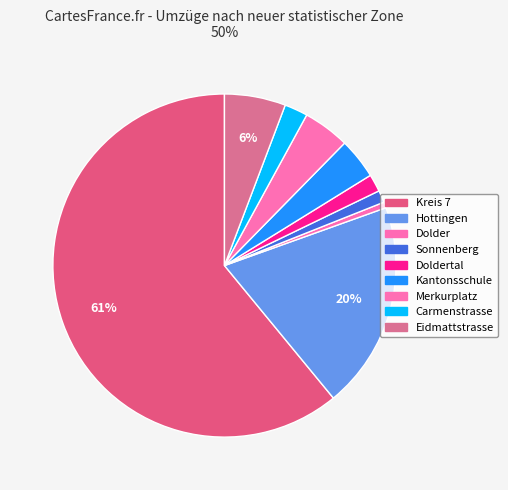

How much of the chart is everything except Sonnenberg?

98.9%